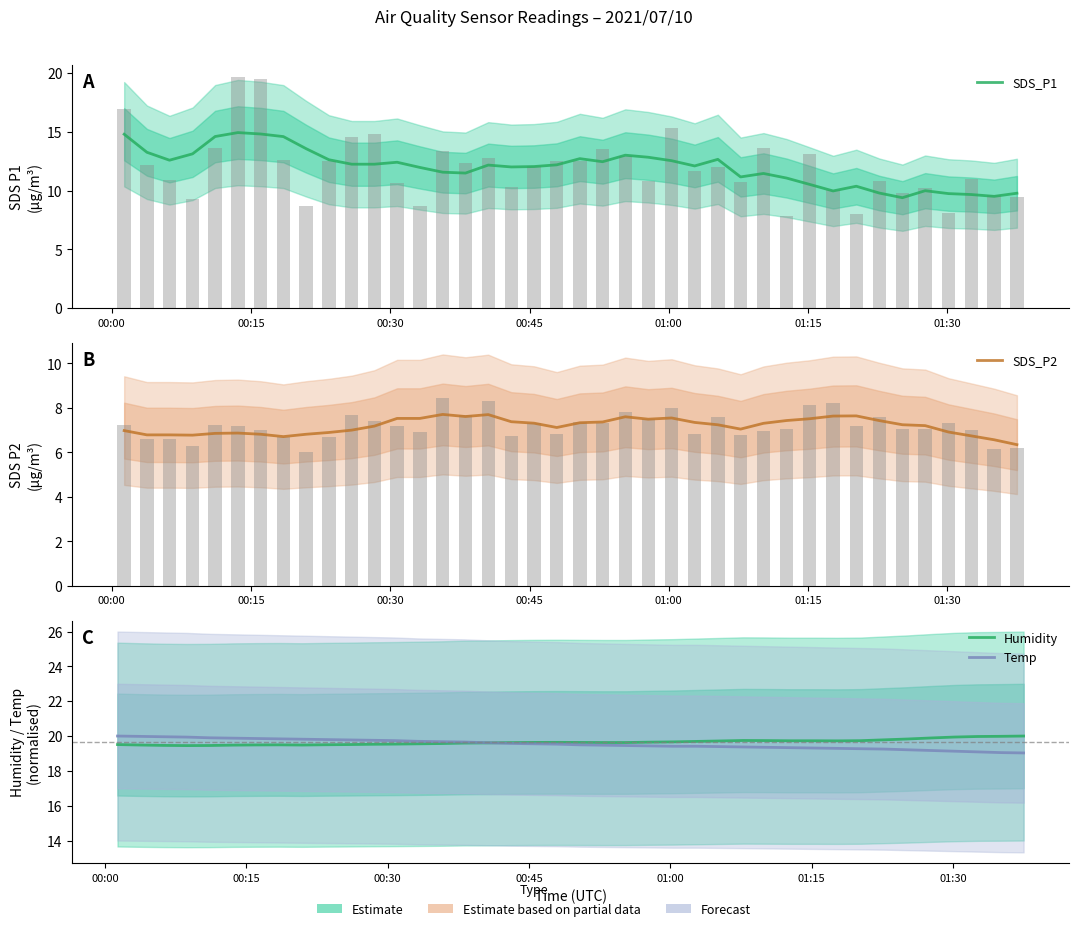

What is the lowest value of the Temp series?

19.0